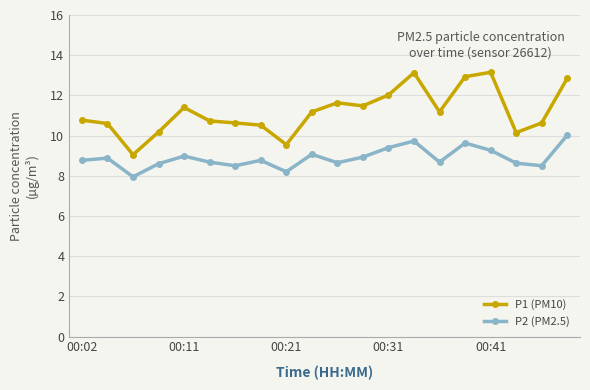

True or false: P1 (PM10) and P2 (PM2.5) intersect in this chart.

False